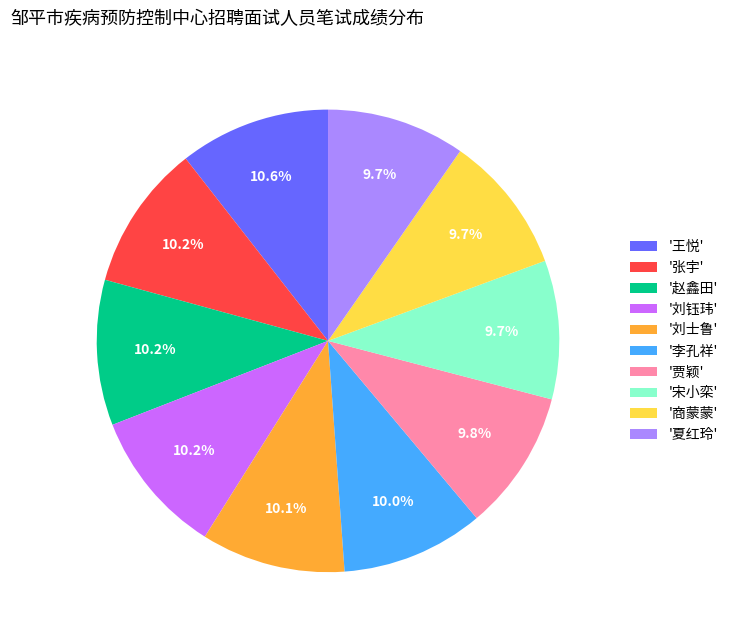

Does any single category account for the majority?

No